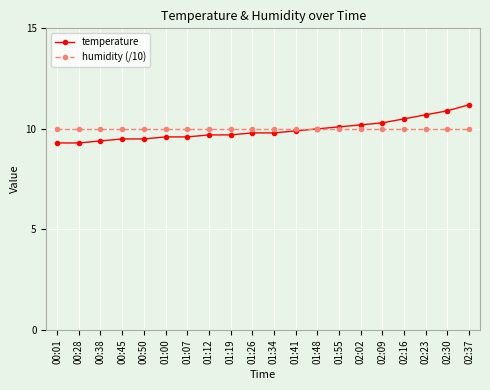

Reading left to right, list all the values displayed in this chart.

temperature: 00:01=9.3	00:28=9.3	00:38=9.4	00:45=9.5	00:50=9.5	01:00=9.6	01:07=9.6	01:12=9.7	01:19=9.7	01:26=9.8	01:34=9.8	01:41=9.9	01:48=10.0	01:55=10.1	02:02=10.2	02:09=10.3	02:16=10.5	02:23=10.7	02:30=10.9	02:37=11.2
humidity (/10): 00:01=10.0	00:28=10.0	00:38=10.0	00:45=10.0	00:50=10.0	01:00=10.0	01:07=10.0	01:12=10.0	01:19=10.0	01:26=10.0	01:34=10.0	01:41=10.0	01:48=10.0	01:55=10.0	02:02=10.0	02:09=10.0	02:16=10.0	02:23=10.0	02:30=10.0	02:37=10.0